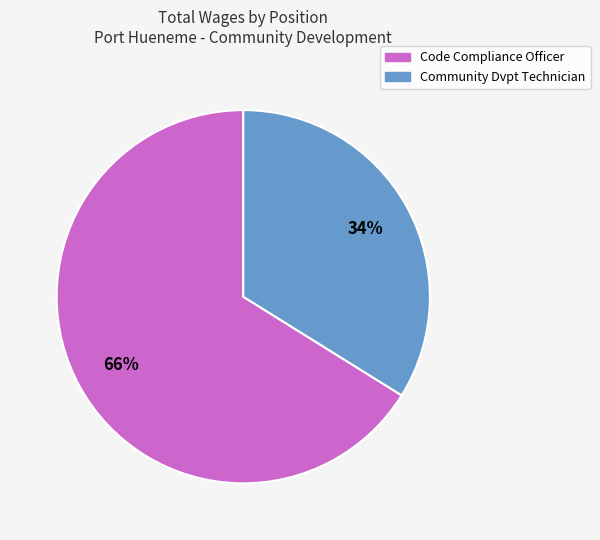

Between Code Compliance Officer and Community Dvpt Technician, which is larger?

Code Compliance Officer